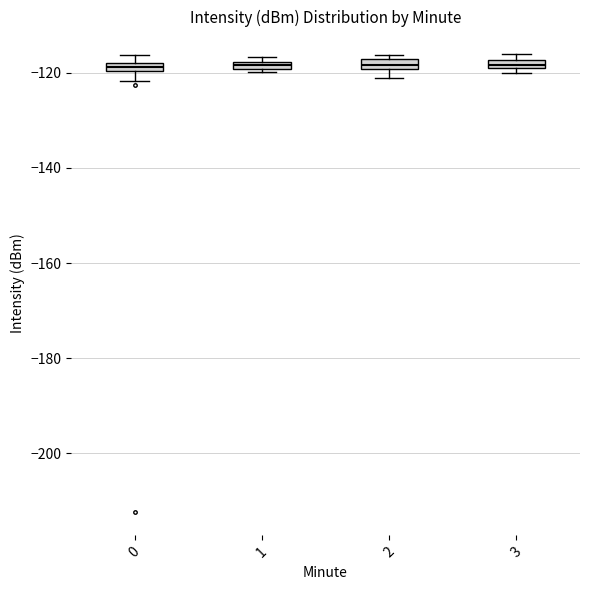

Where is the lower edge of the box at x = 3 on the y-axis? The values are not printed on the chart, so give them approximately, as read against the axis.

-120